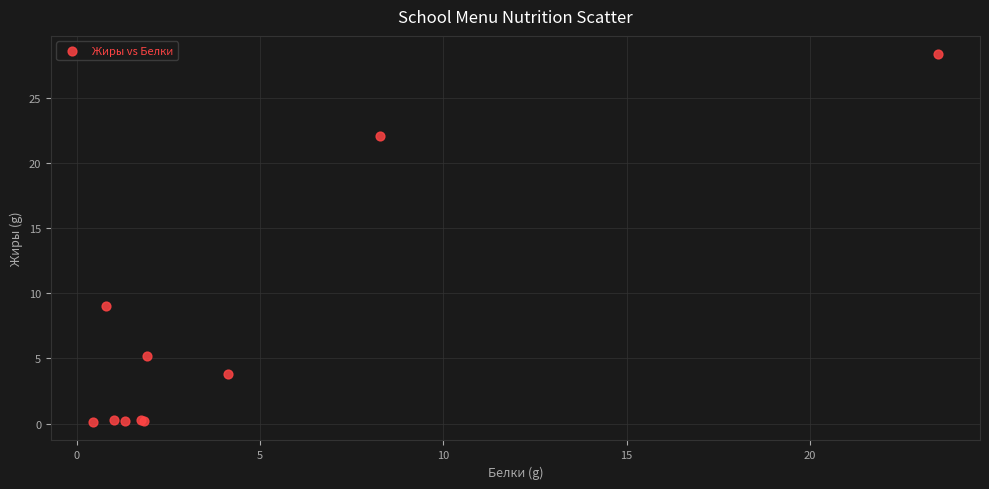

What Y value in the scatter plot is closest to 14?

9.0